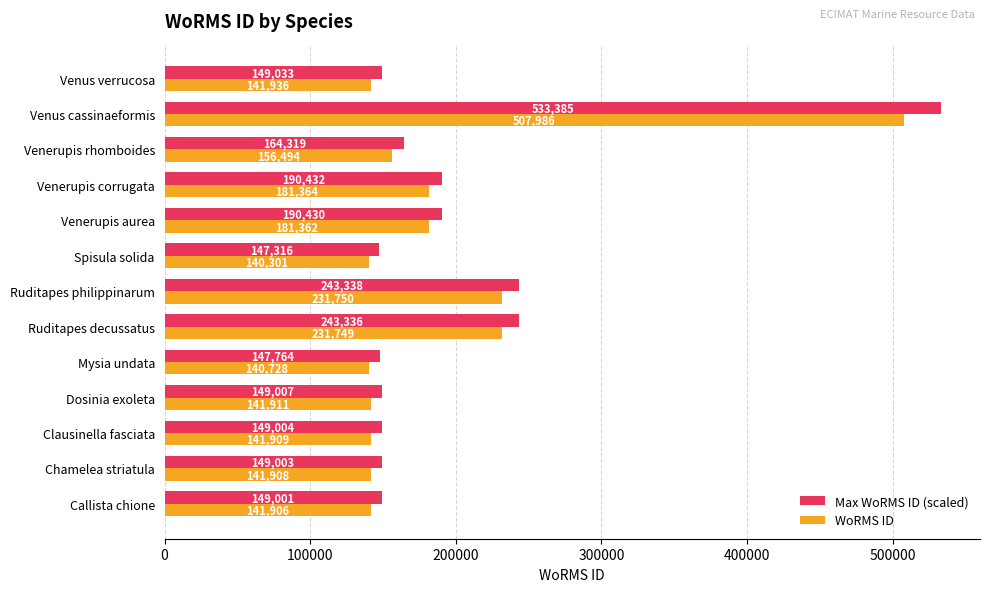

The WoRMS ID series shows 245061.0 at Venerupis corrugata. True or false?

False